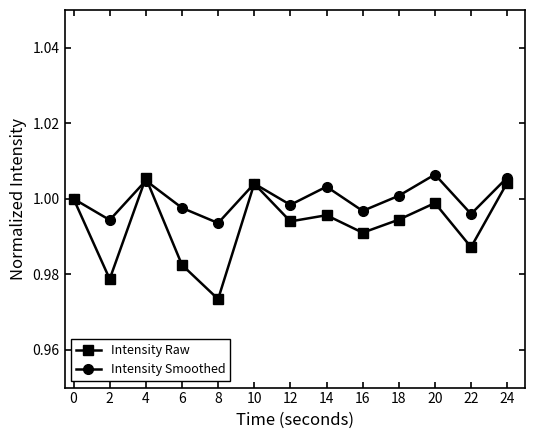

Where is the first local minimum for Intensity Raw?

2